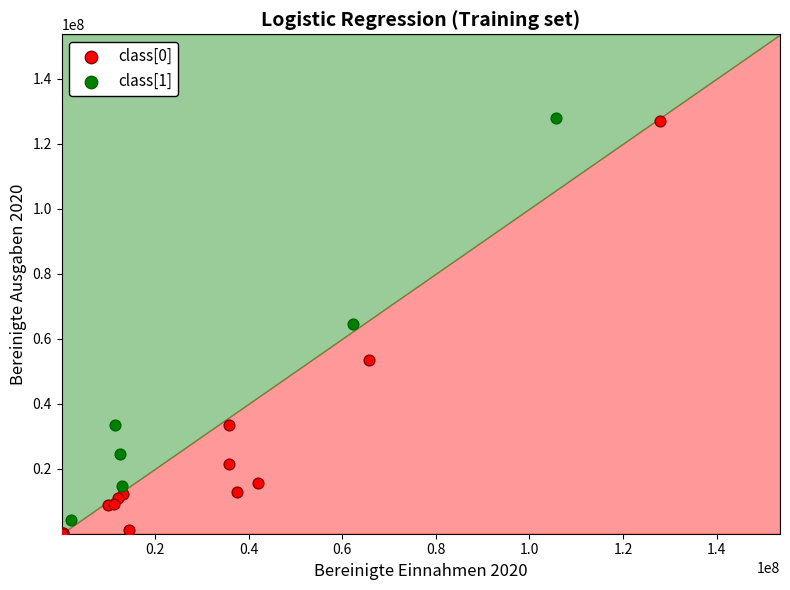

Which series has the largest Y range (max minus min)?

class[0]